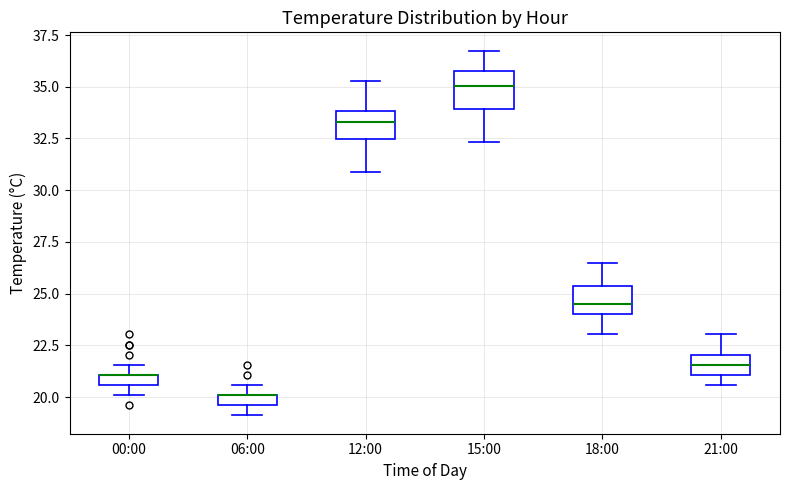

Where does the lower whisker of the box for 12:00 end on the y-axis? The values are not printed on the chart, so give them approximately, as read against the axis.

31.0